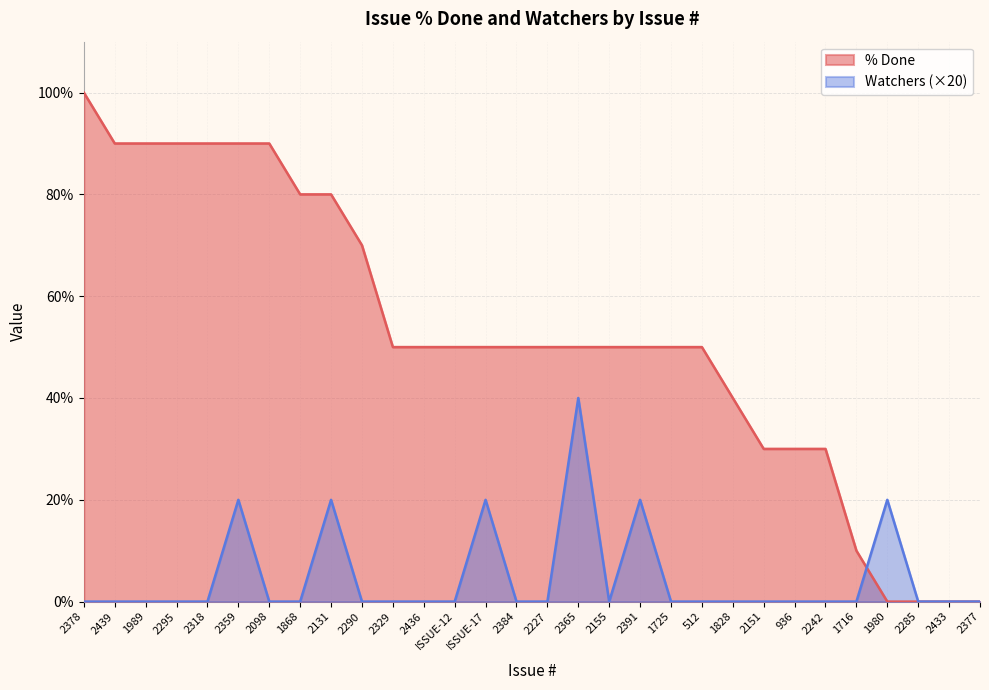

After their last crossing, which series has the higher values: % Done or Watchers?

Watchers